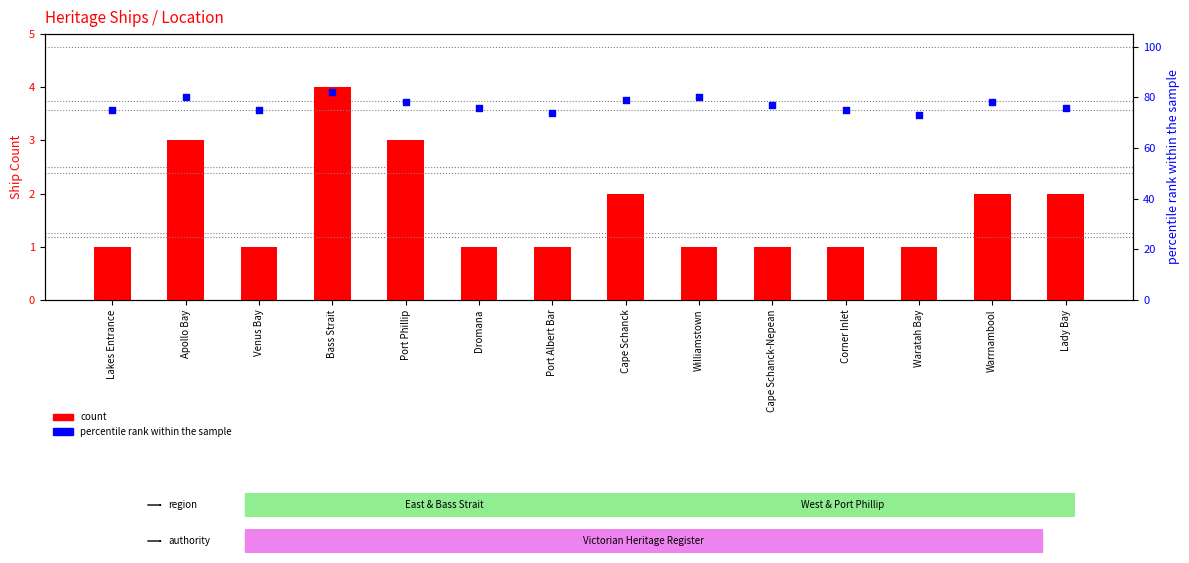

Which series has the widest spread of Y values?

percentile rank within the sample